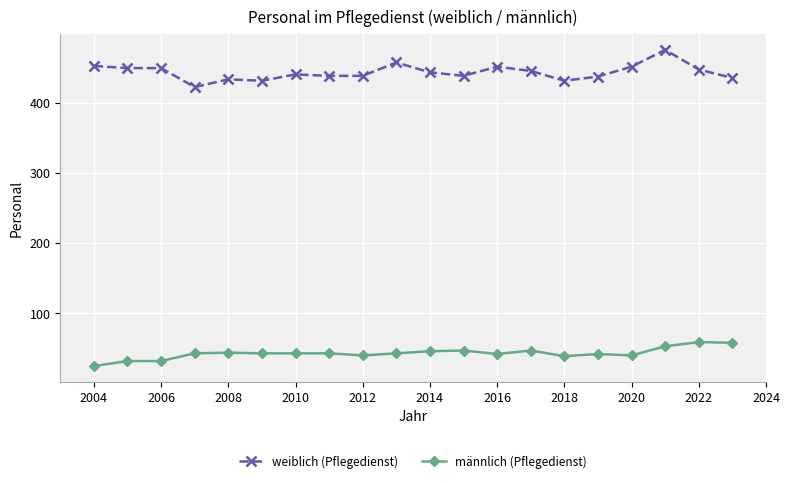

True or false: männlich (Pflegedienst) and weiblich (Pflegedienst) intersect in this chart.

False